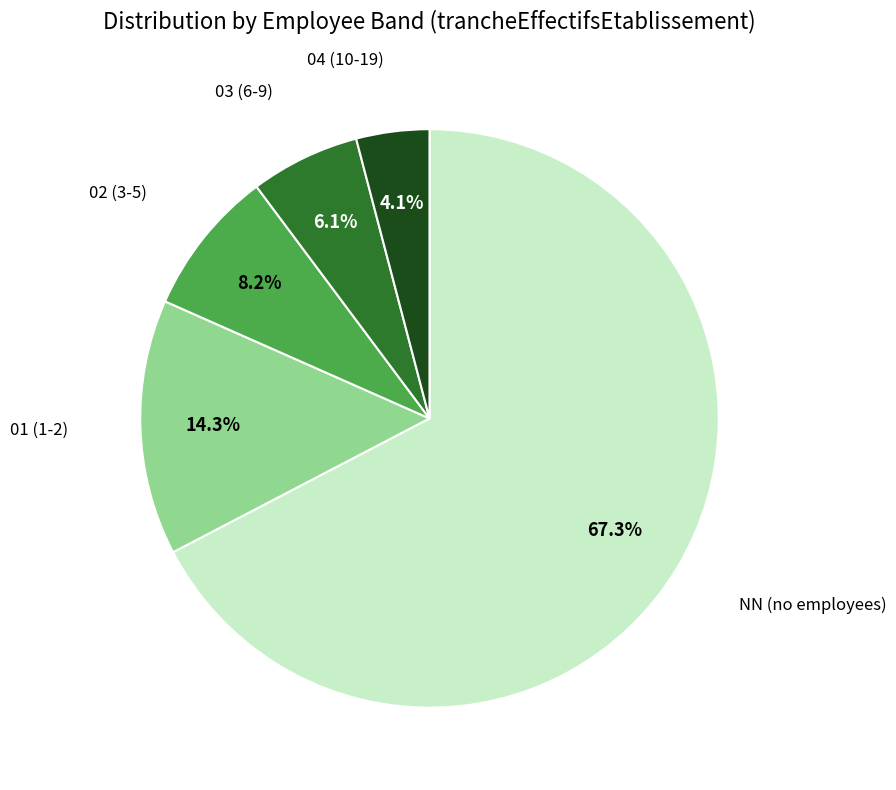

Is it true that 04 is 4% of the pie?

True